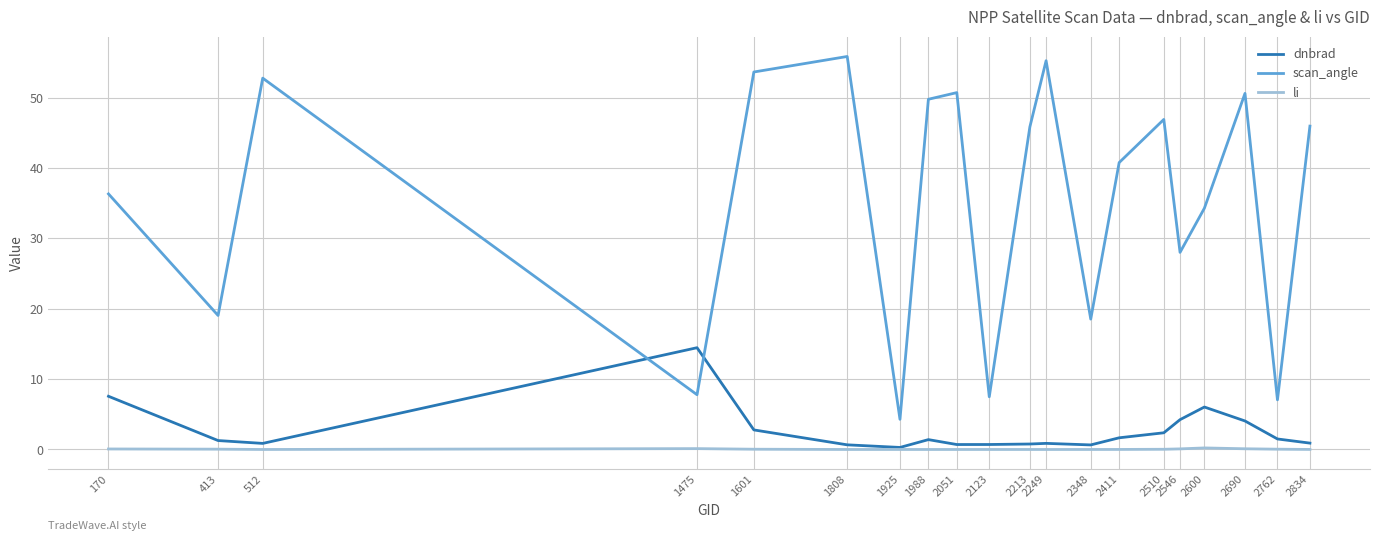

What is the total value across all series at 2348?

19.2